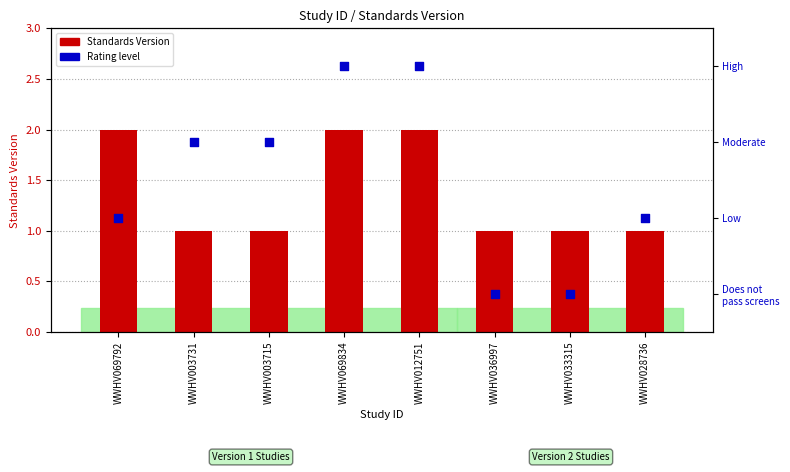

What are all the series names shown in the legend?

Standards Version, Rating level